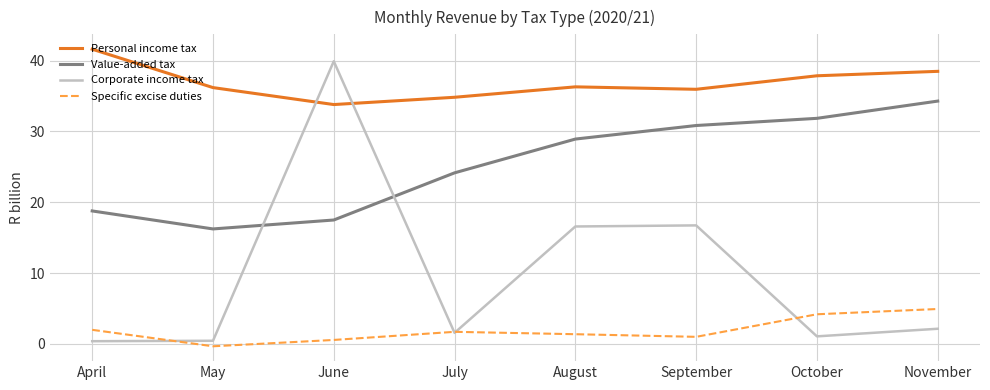

How many interior local peaks does the Specific excise duties series have?

1